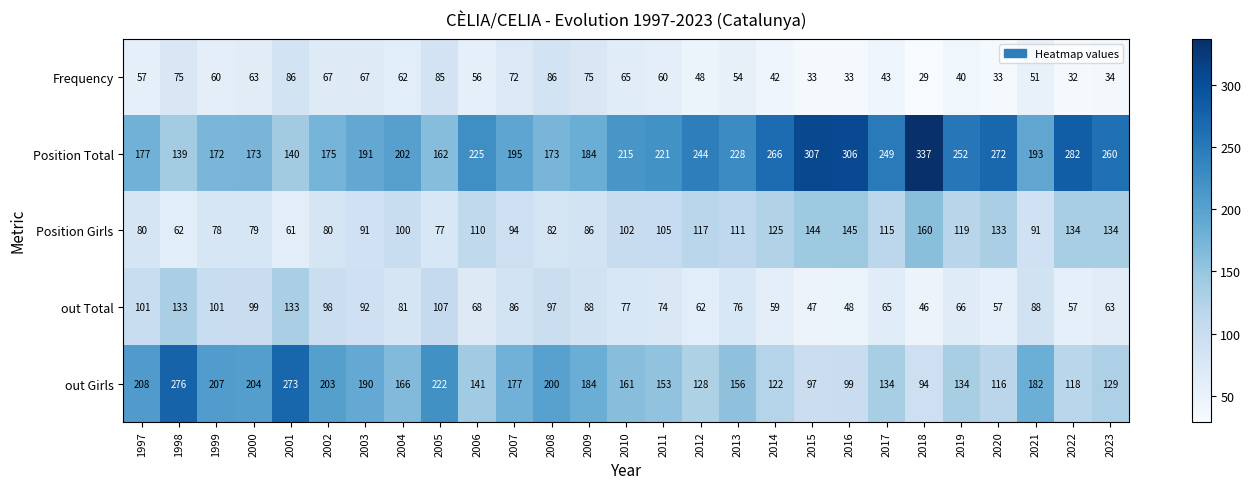

At which category does the chart reach its minimum across all series?

2018